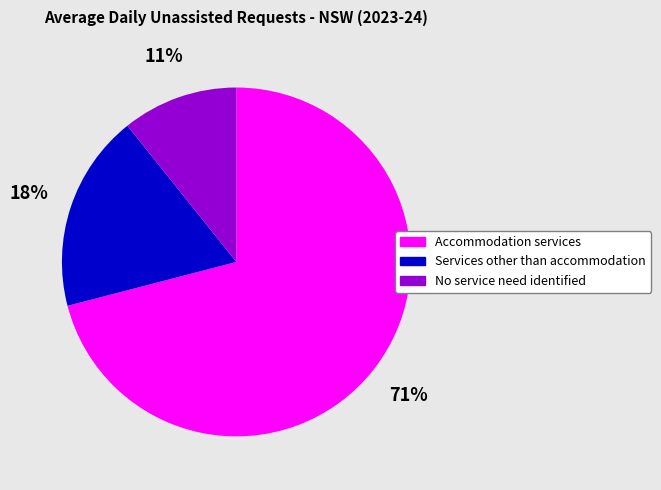

What percentage is the Accommodation services slice, to the nearest percent?

71%